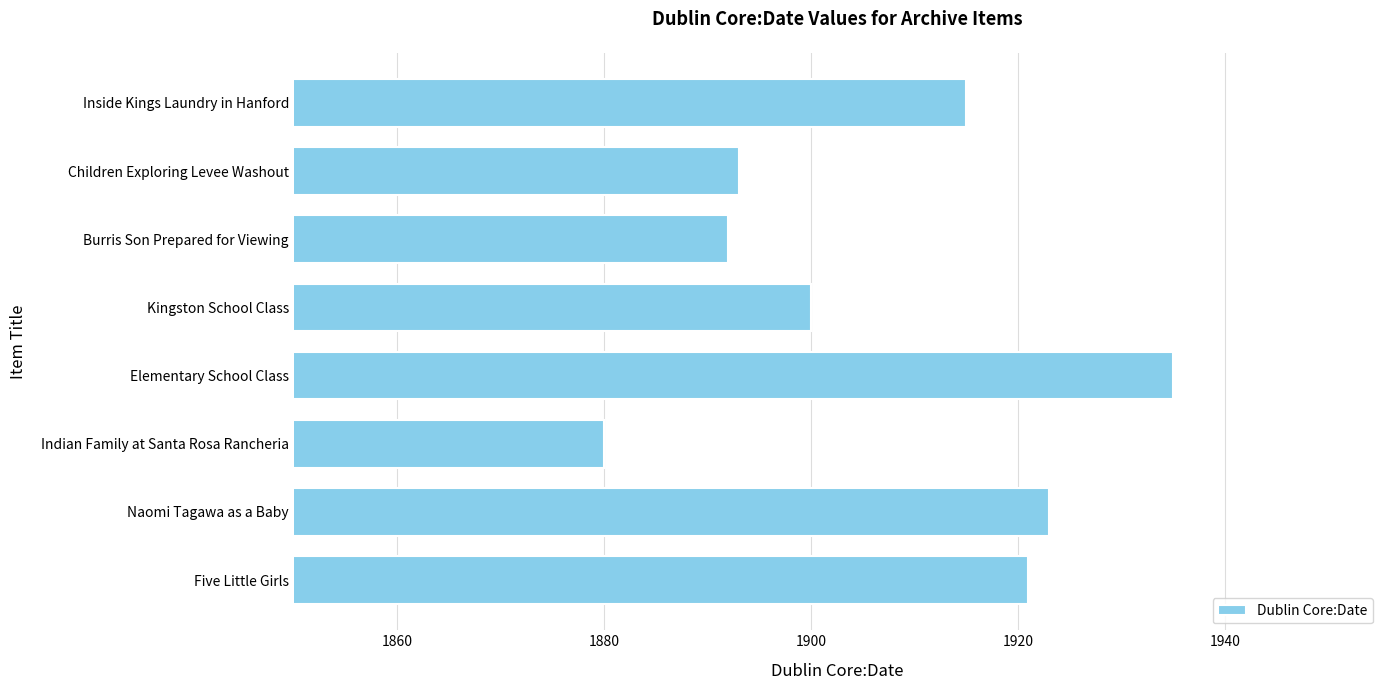

List the labels in order of value, largest first.

Elementary School Class, Naomi Tagawa as a Baby, Five Little Girls, Inside Kings Laundry in Hanford, Kingston School Class, Children Exploring Levee Washout, Burris Son Prepared for Viewing, Indian Family at Santa Rosa Rancheria